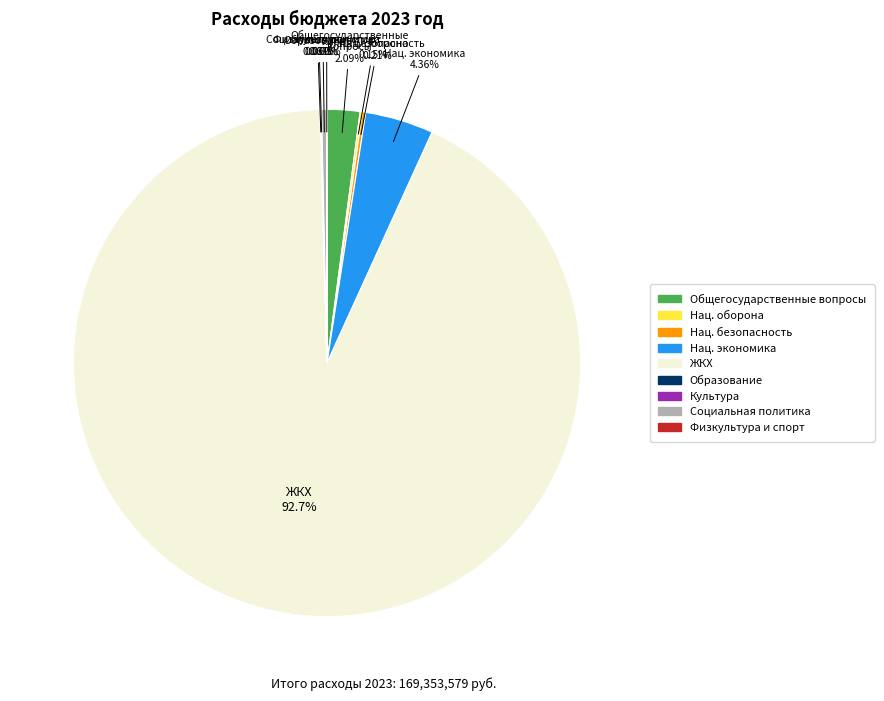

Which has a higher value, Общегосударственные вопросы or ЖКХ?

ЖКХ